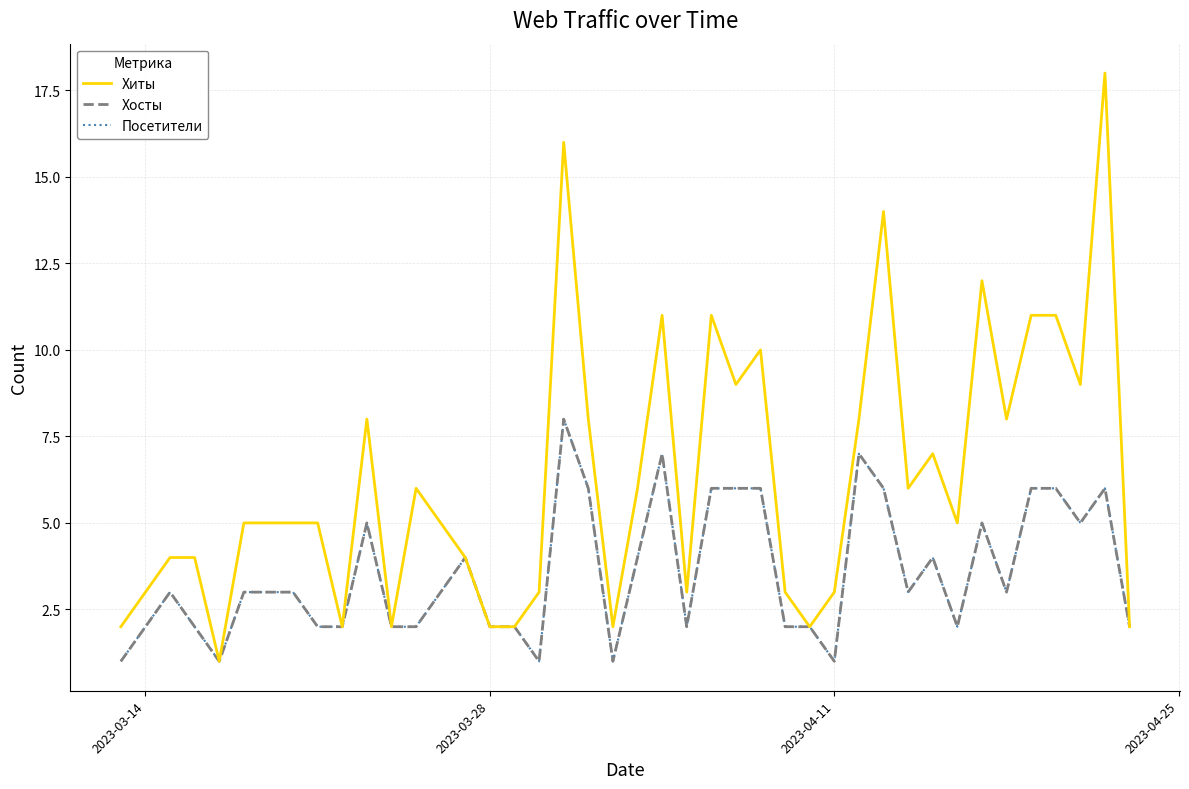

Is this an area chart (filled region under the line)?

No